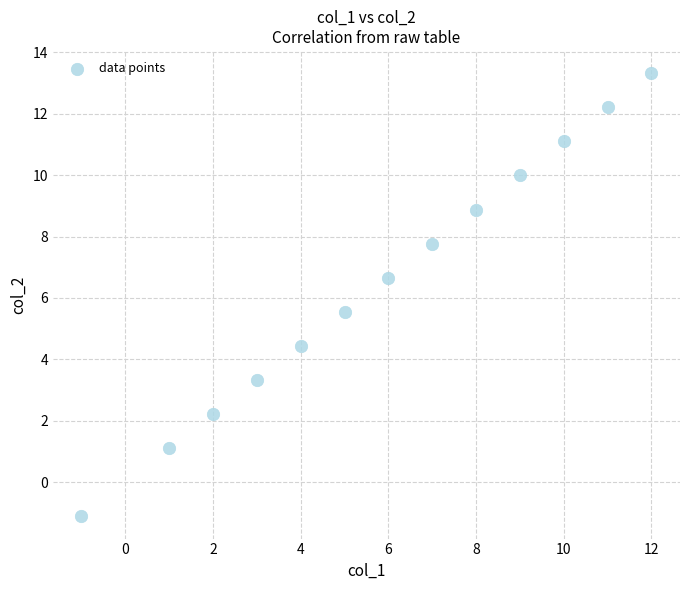

What is the range of Y values (max minus min)?

14.4